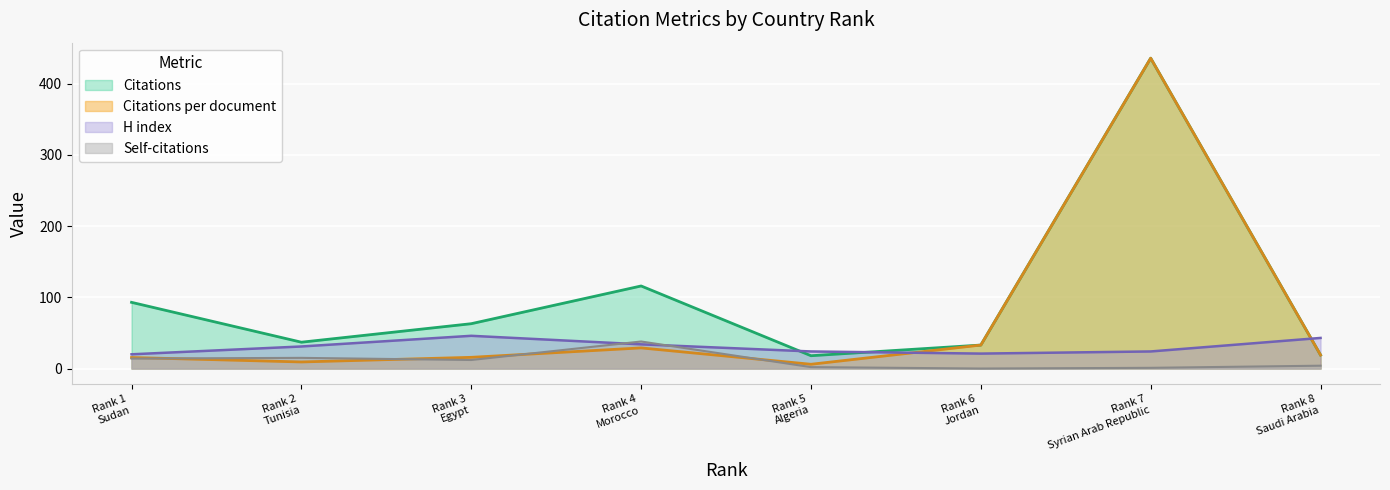

Which series has the largest range (max minus min)?

Citations per document